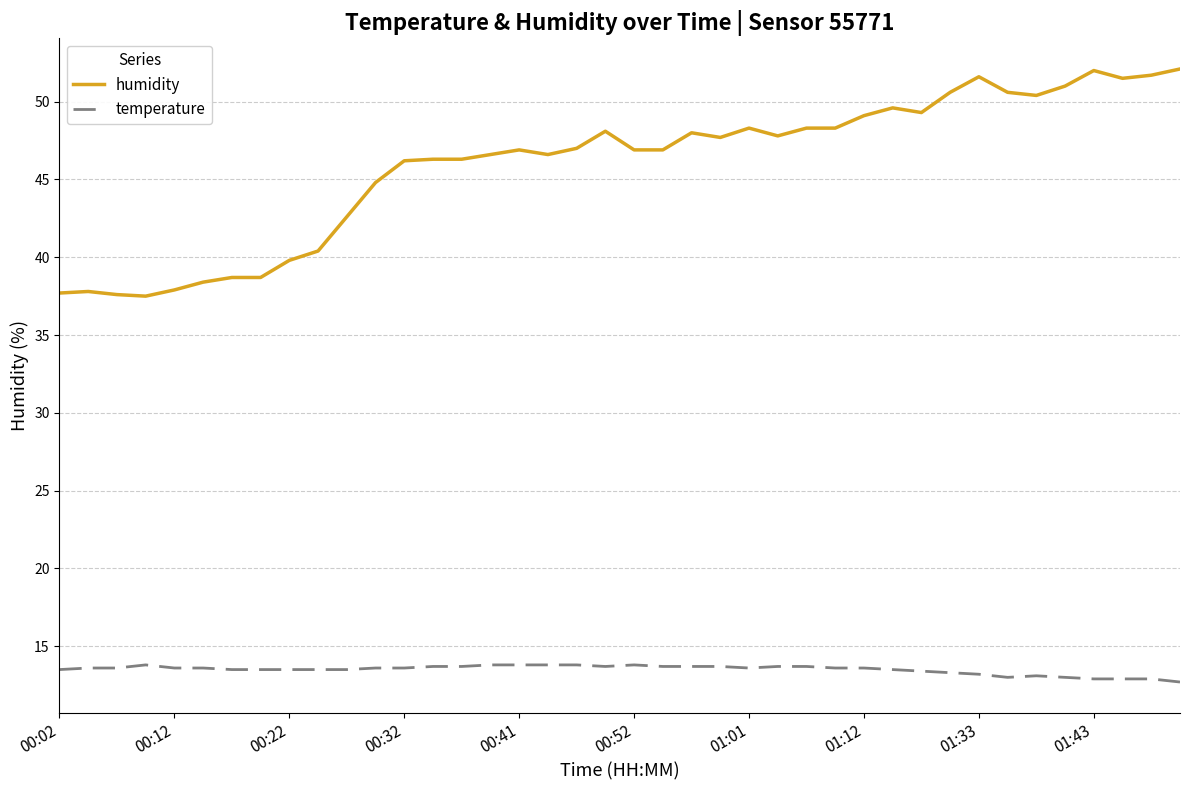

True or false: temperature and humidity cross at least once.

False